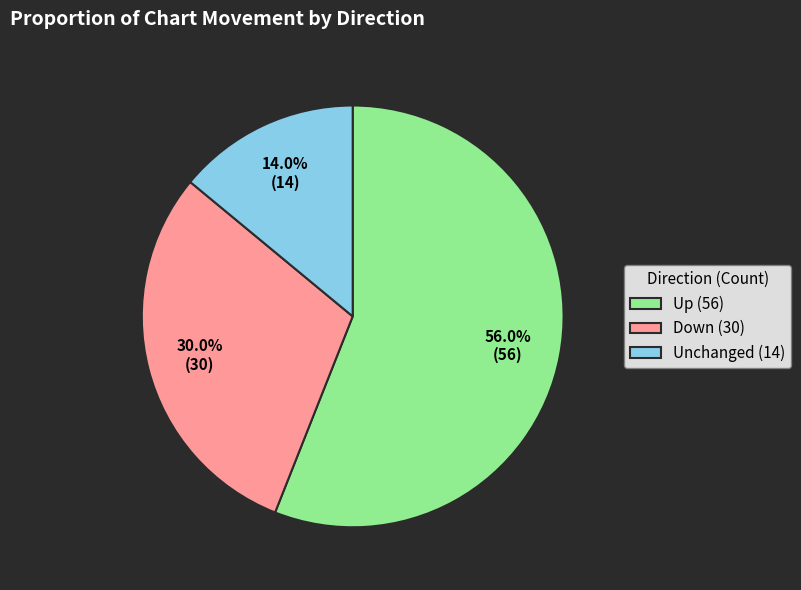

What percentage is NOT represented by Unchanged (14)?

86.0%